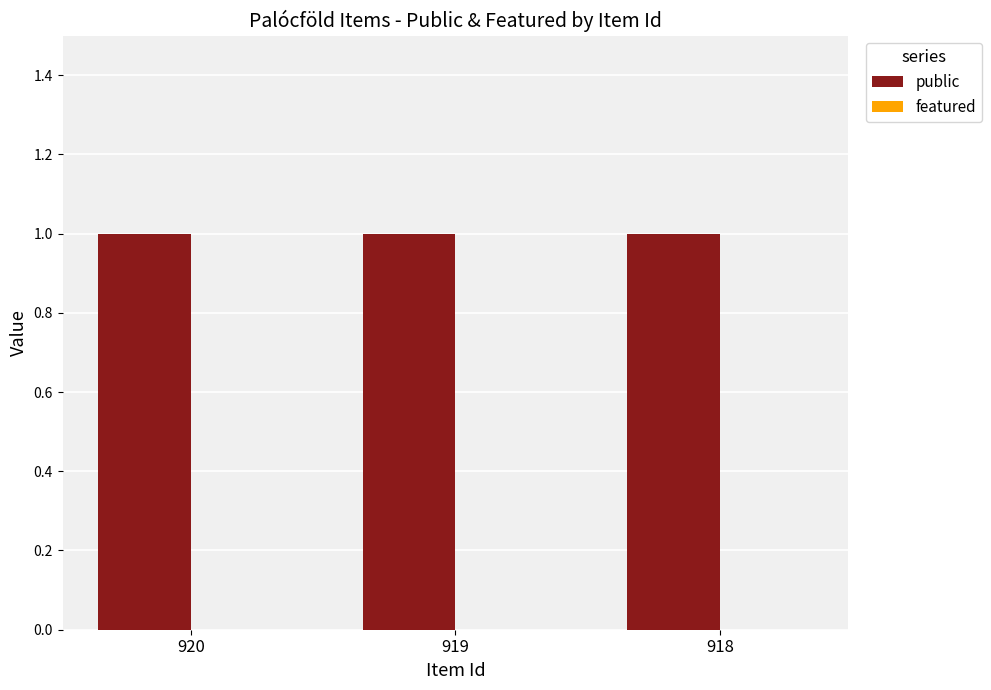

List the series in order of their overall mean, highest first.

public, featured